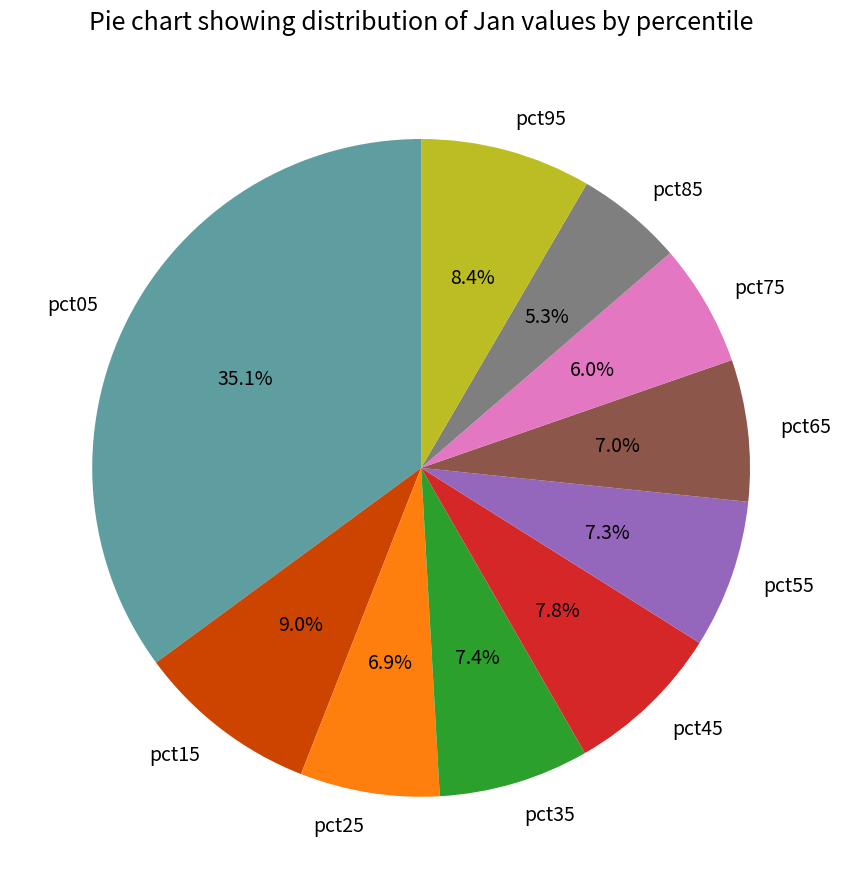

Is there any slice that represents more than half of the pie?

No